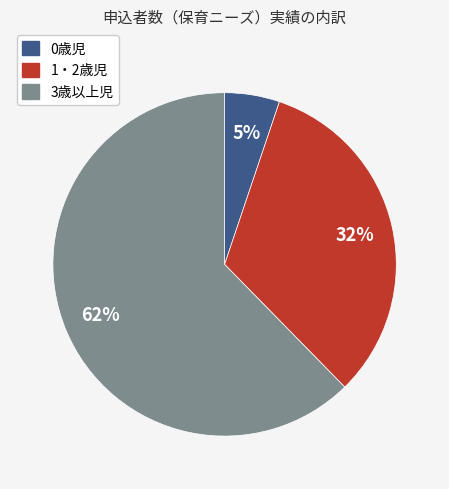

True or false: 1・2歳児 accounts for 41% of the total.

False